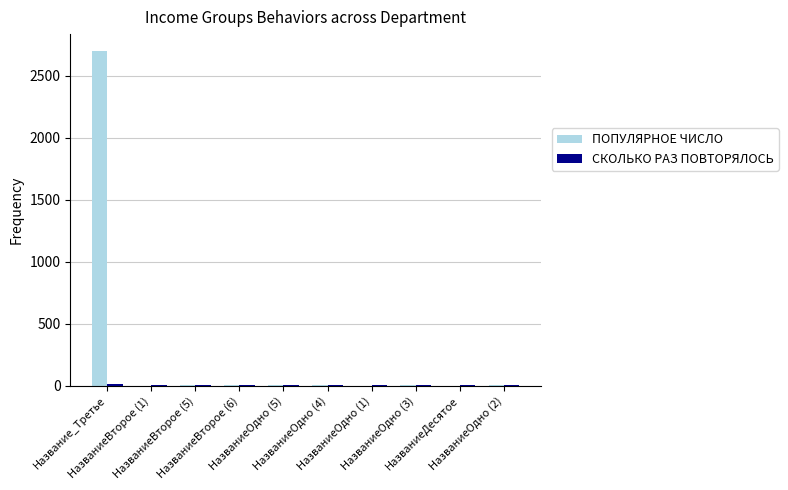

At which label does ПОПУЛЯРНОЕ ЧИСЛО reach its peak?

Название_Третье